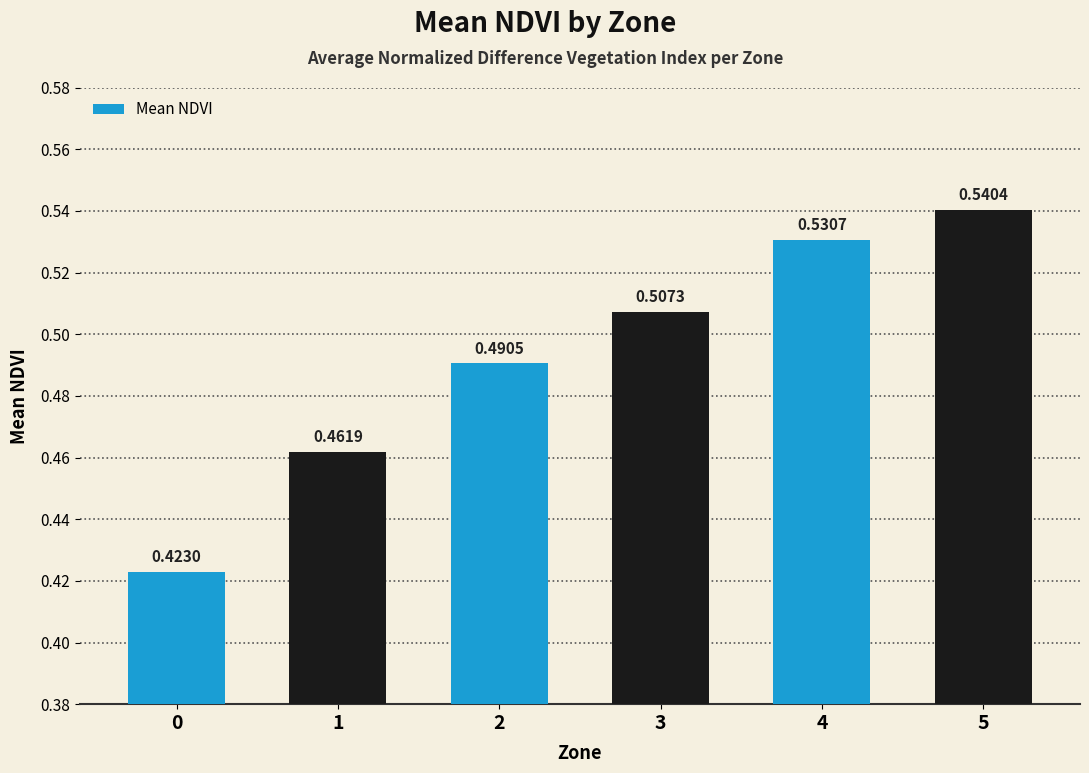

The value at 3 is 0.8. True or false?

False